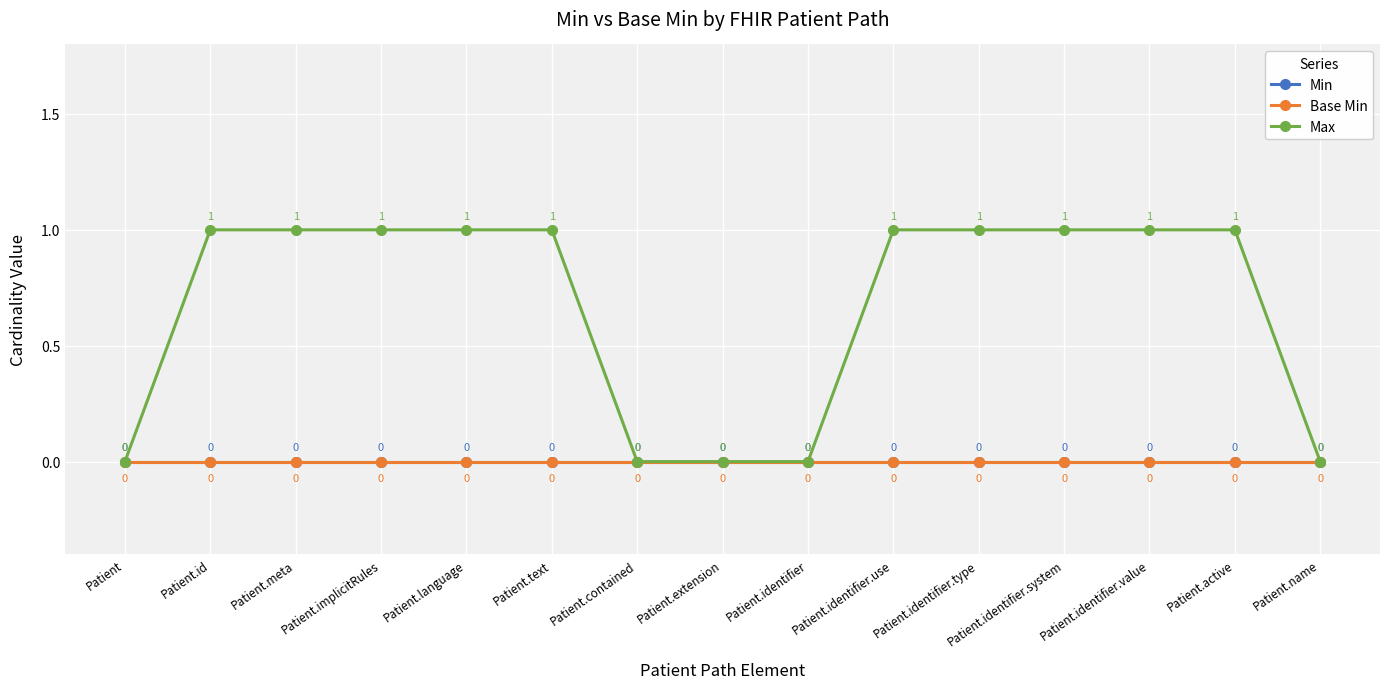

What is the spread (max minus min) of values at Patient.text?

1